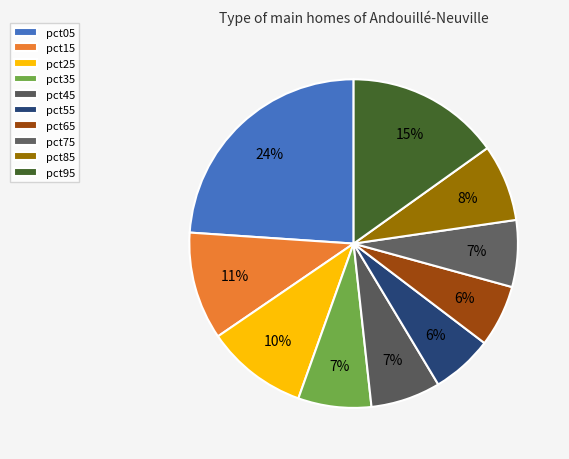

Combined, what portion of the pie is pct05 and pct35?

31.1%